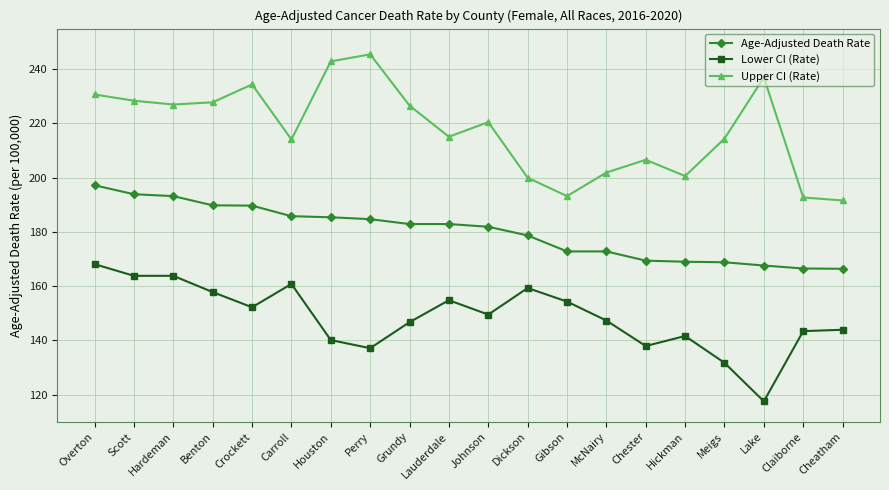

True or false: Upper CI (Rate) and Age-Adjusted Death Rate intersect in this chart.

False